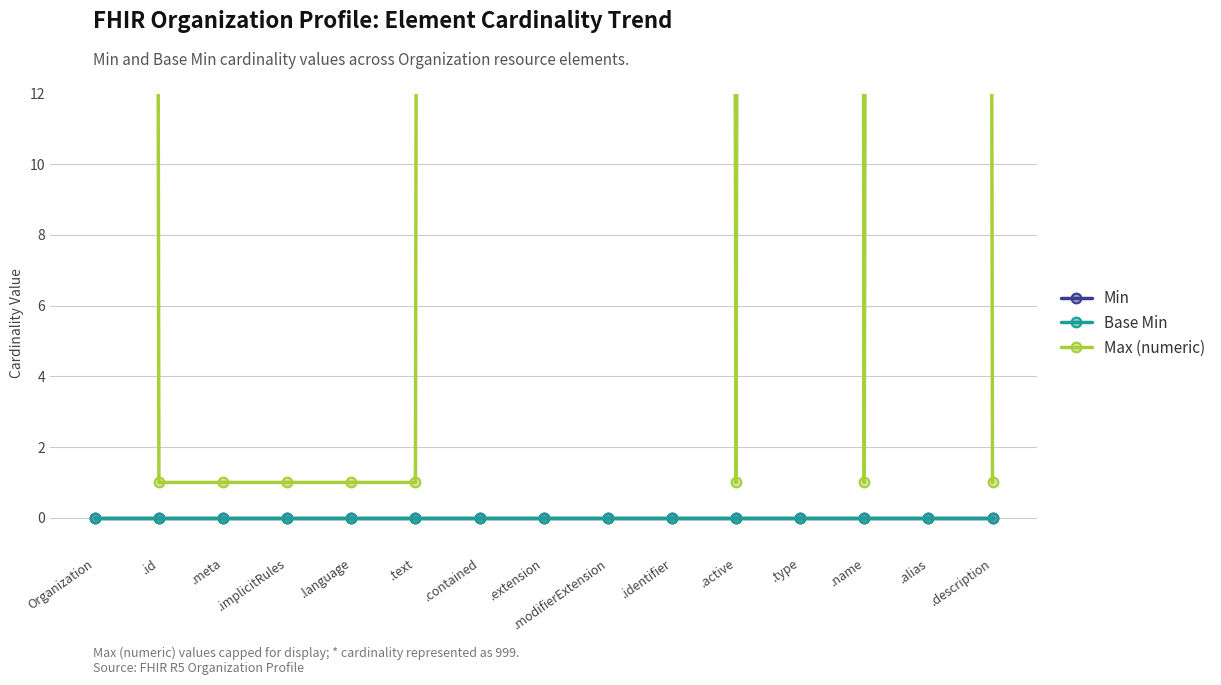

At how many categories does at least one series exceed 430?

7